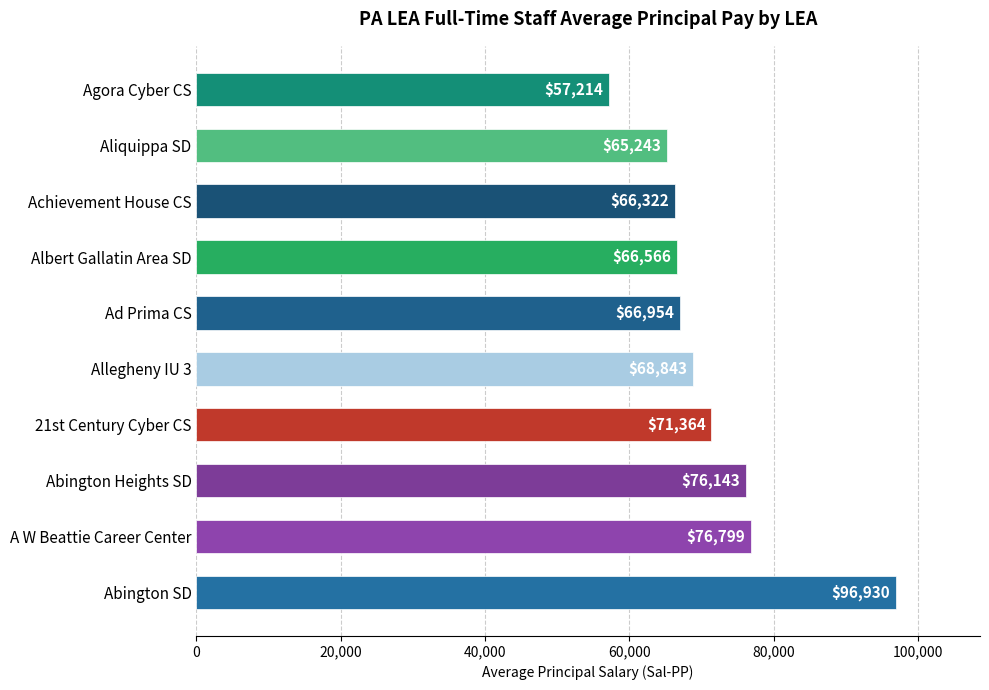

What value does the data have at Aliquippa SD?

65243.3